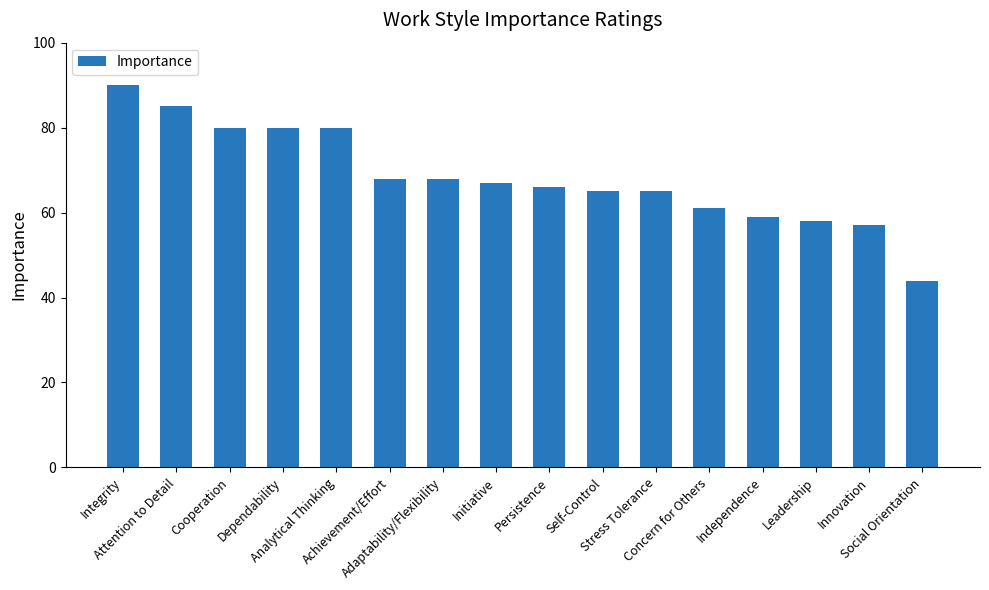

Are the bars grouped side by side (vs. stacked)?

No